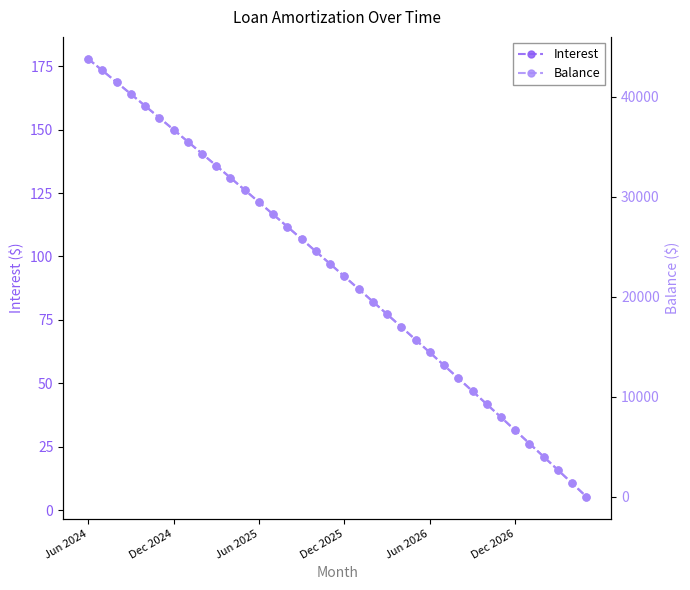

At how many categories does at least one series exceed 28118?

14